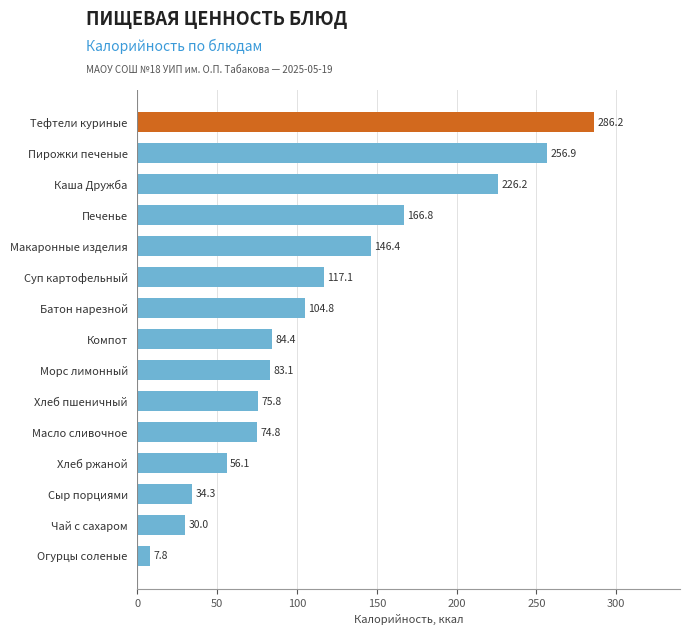

What is the change in value from Хлеб пшеничный to Батон нарезной?

+29.0